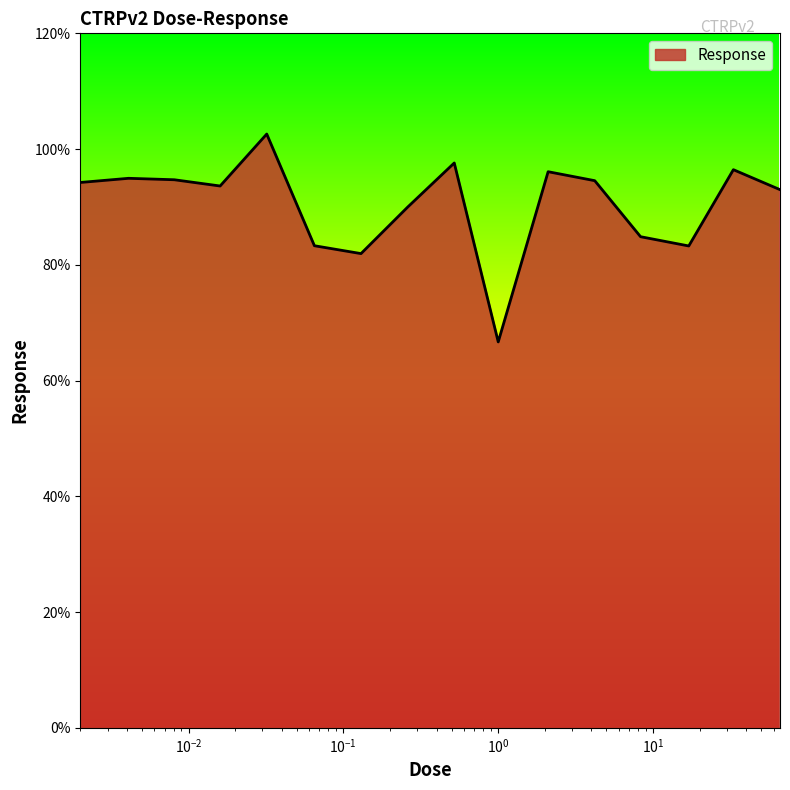

What is the difference between the maximum and minimum values?

35.9